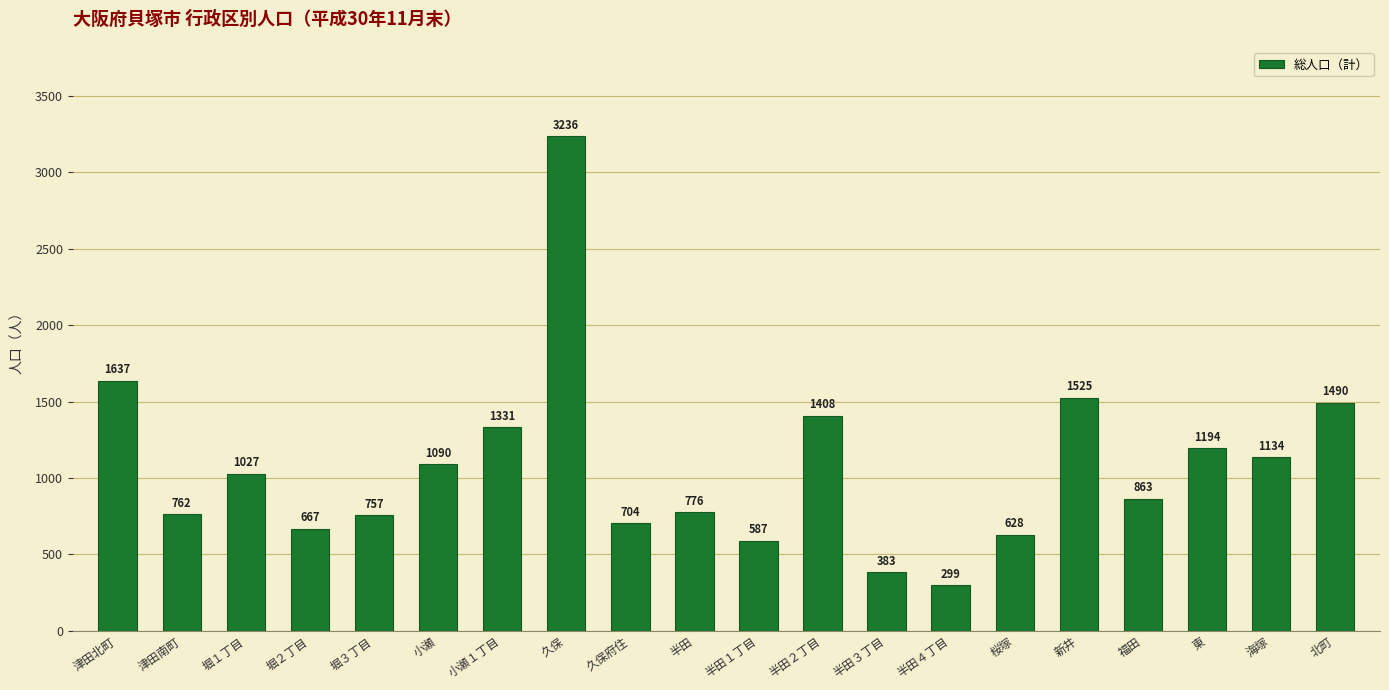

What is the difference between the second highest and minimum values?

1338